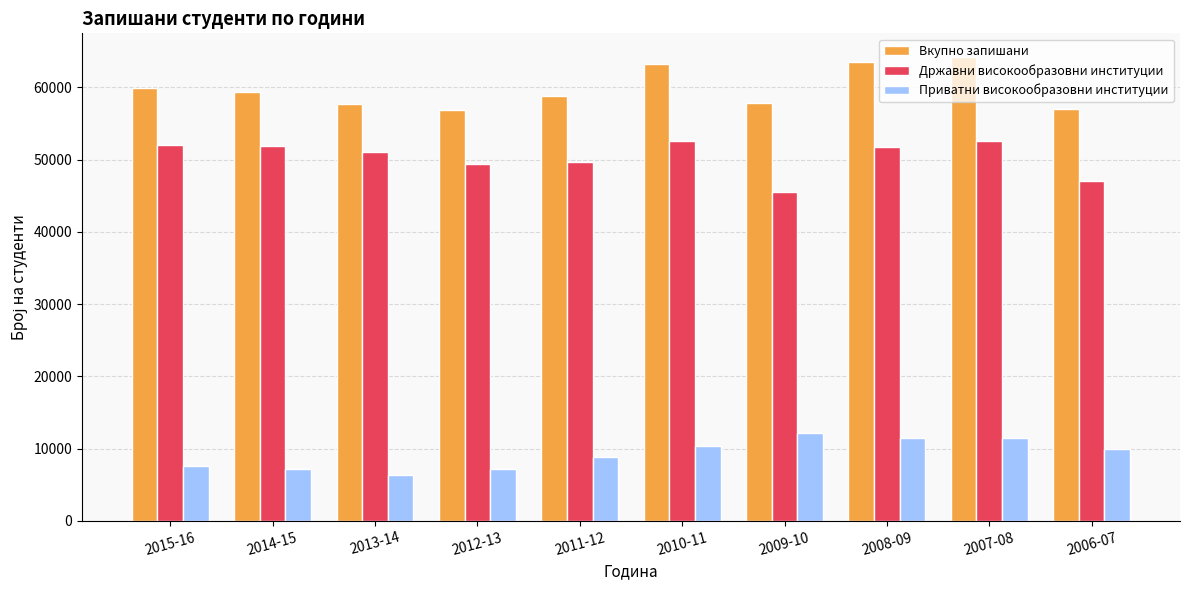

What is the average value of the Државни високообразовни институции series?

50347